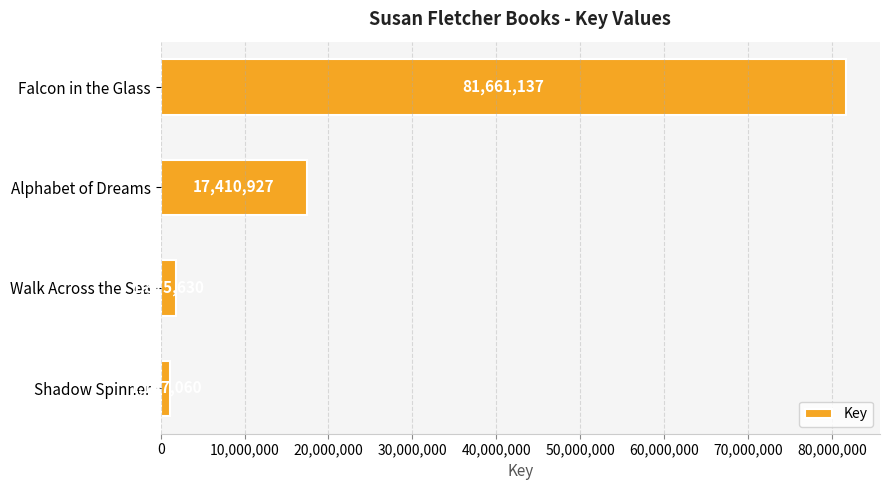

Rank the categories by value from lowest to highest.

Shadow Spinner, Walk Across the Sea, Alphabet of Dreams, Falcon in the Glass